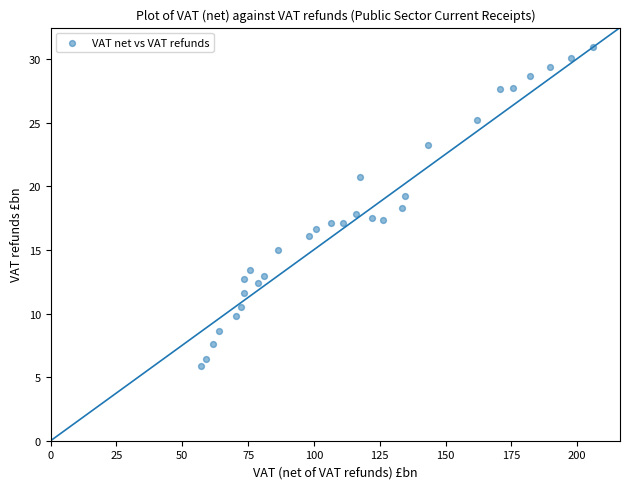

What is the range of X values (max minus min)?

149.0